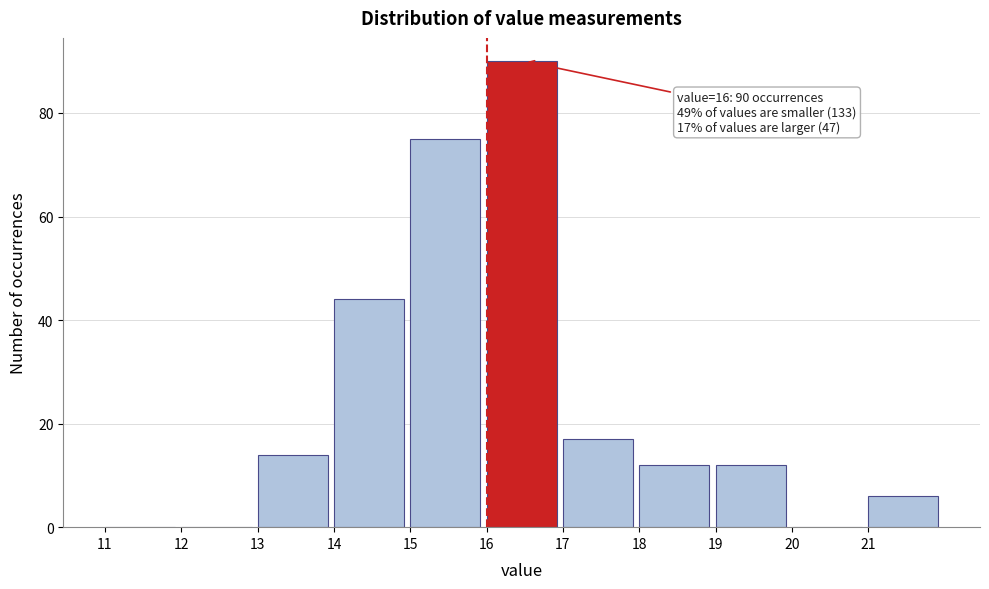

Which range on the x-axis has the tallest bar?

16 to 17